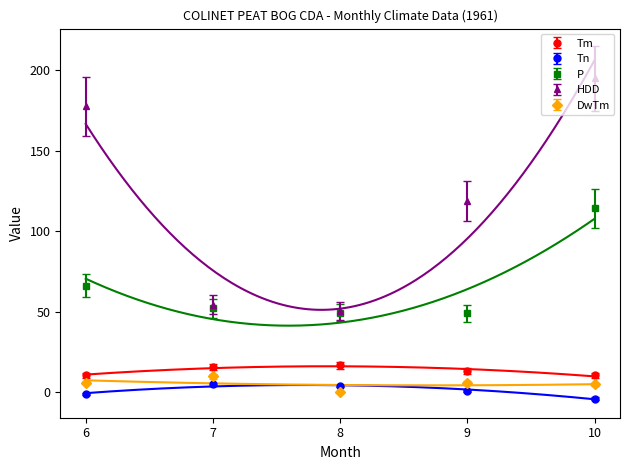

What is the difference between the maximum and minimum values in the P series?

65.2